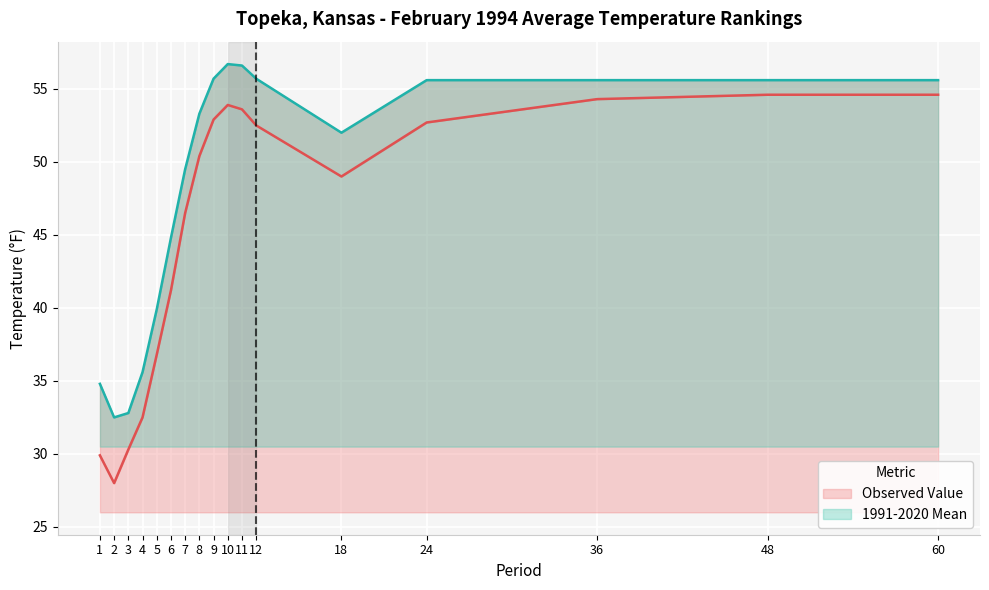

What is the sum of the 1991-2020 Mean values at 8 and 12?

109.0